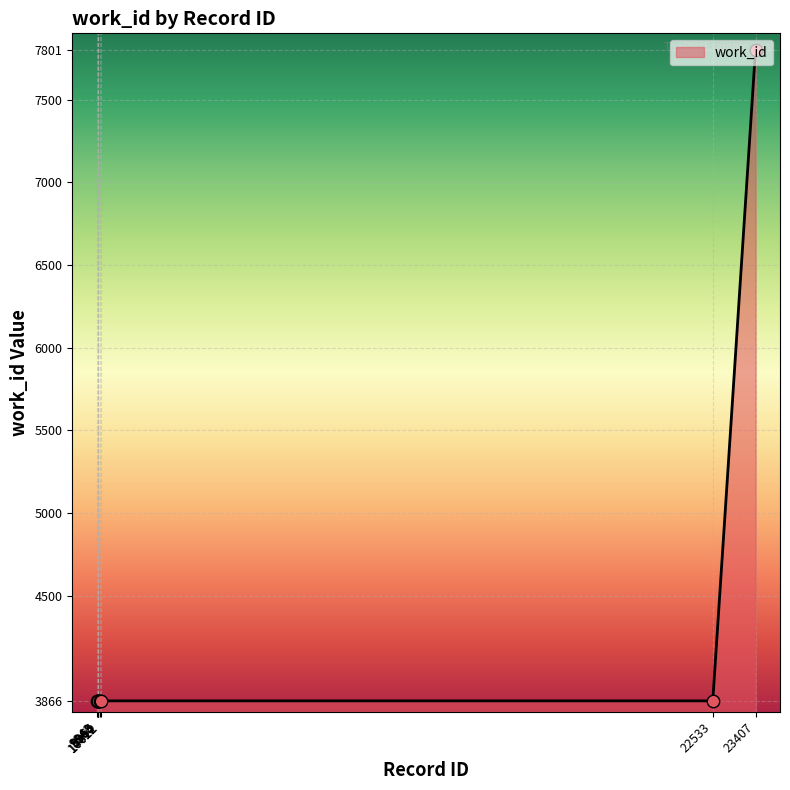

What is the change in value from 10012 to 23407?

+3935